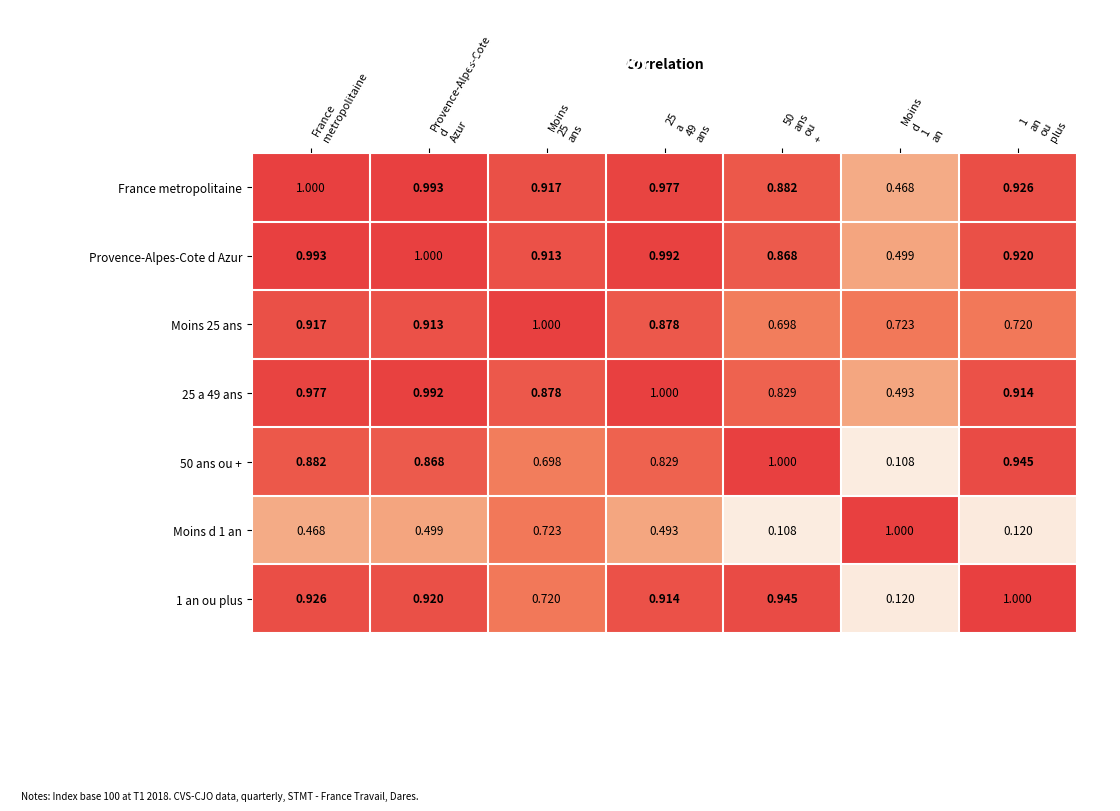

Which series has the largest total across all categories?

Provence-Alpes-Cote d Azur